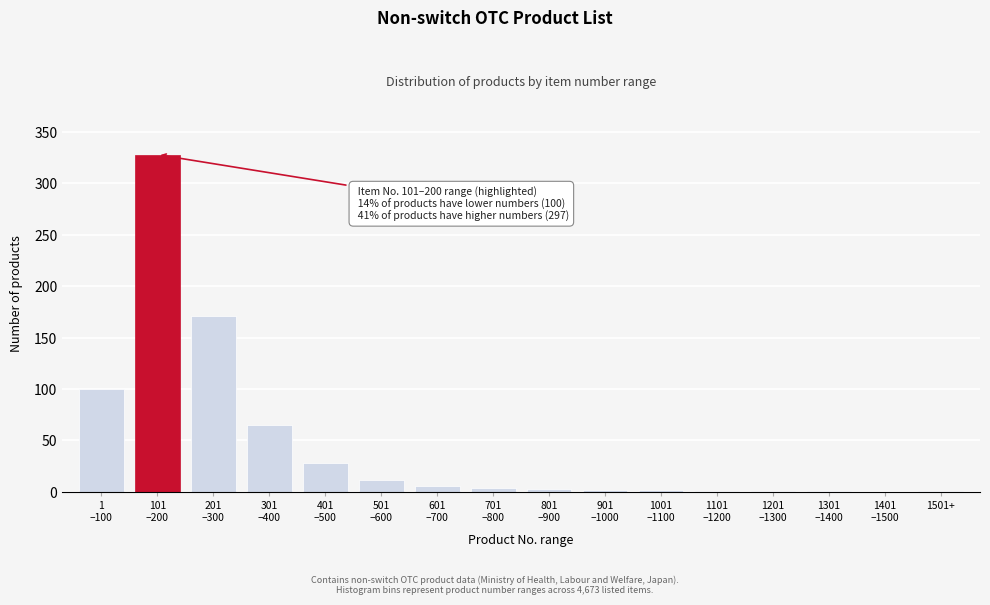

What is the maximum value shown in the chart?

328